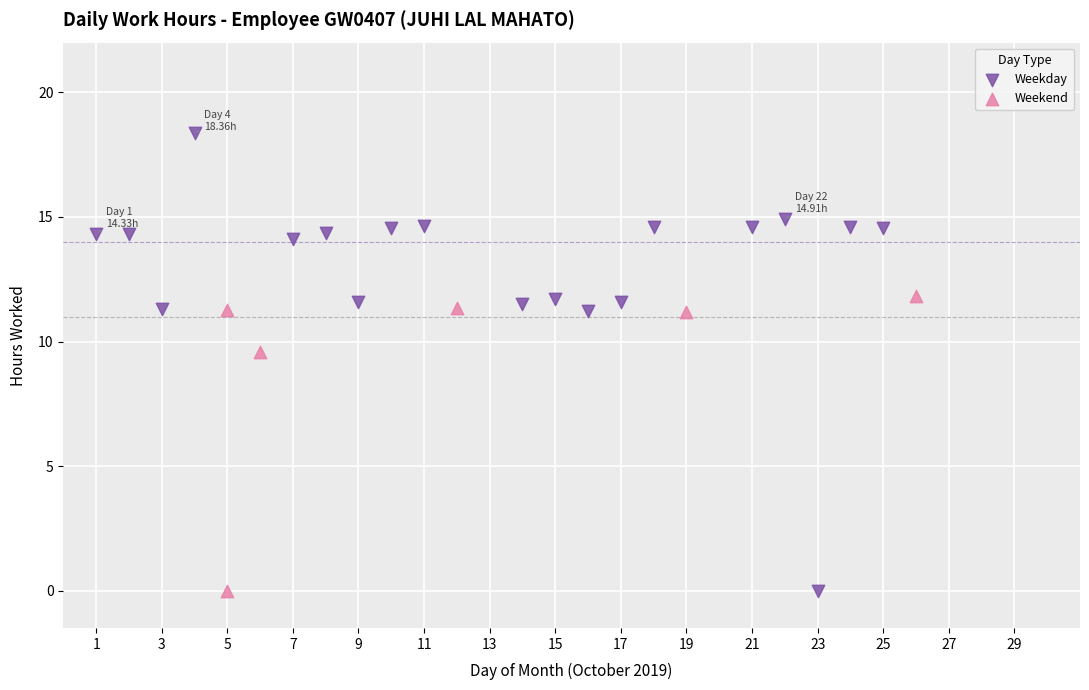

What are all the series names shown in the legend?

Weekday, Weekend